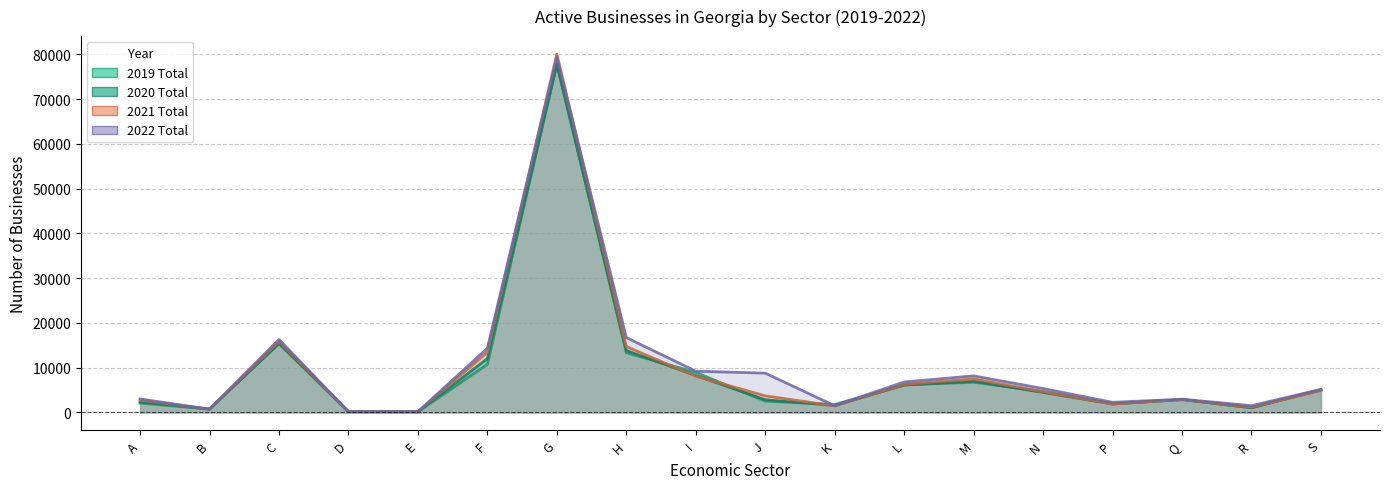

Reading left to right, what are all the values shown in this chart?

2019 Total: 2087	748	15409	164	152	10750	77797	13330	8958	2520	1774	6165	6747	4669	1925	2857	1087	5049
2020 Total: 2364	755	15446	171	160	12029	77869	13842	8246	2842	1558	6114	6976	4464	1898	2901	1042	5065
2021 Total: 2770	750	15922	166	172	13463	80081	14728	8087	3713	1469	6280	7513	4654	1869	2885	1174	4887
2022 Total: 3021	714	16297	167	175	14354	79448	16733	9219	8782	1492	6816	8170	5332	2266	2964	1513	5153